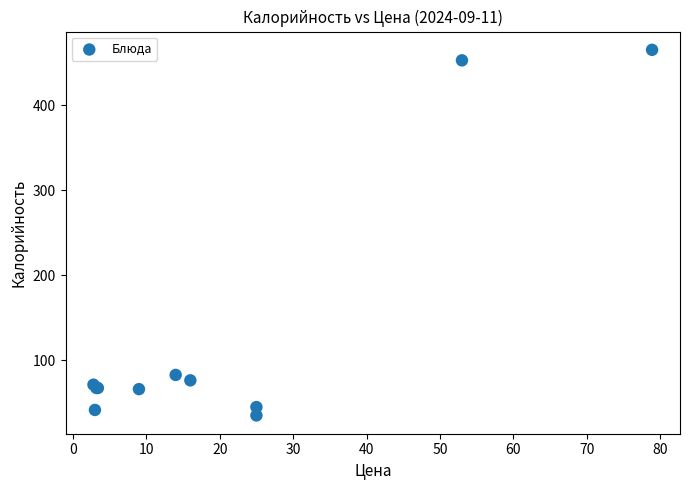

What Y value in the scatter plot is closest to 249?

82.6